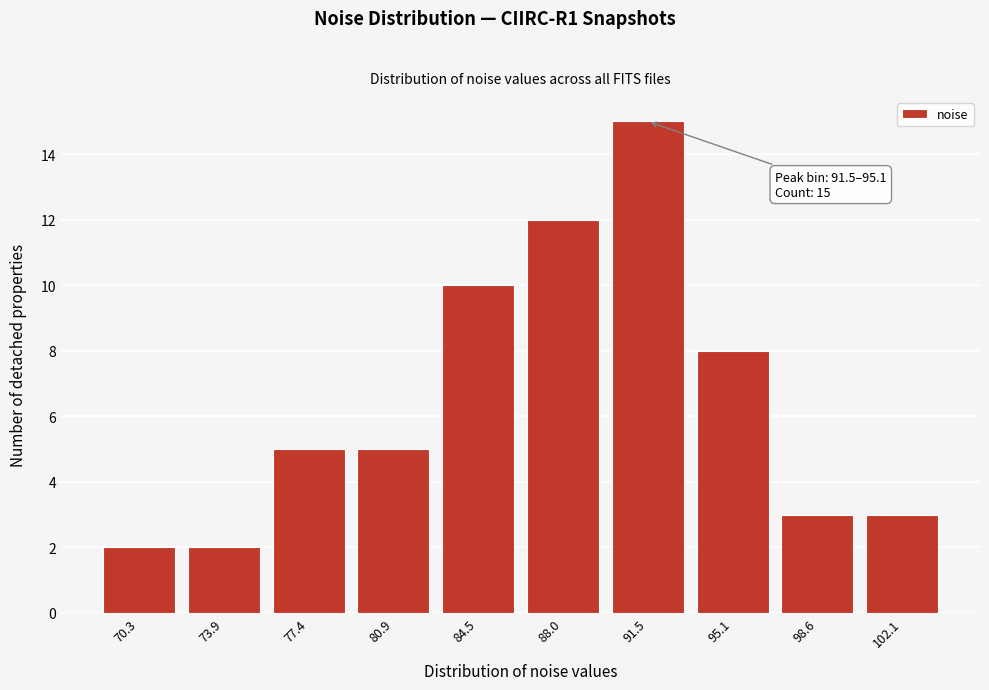

Reading left to right, extract all data points from this chart.

2	2	5	5	10	12	15	8	3	3